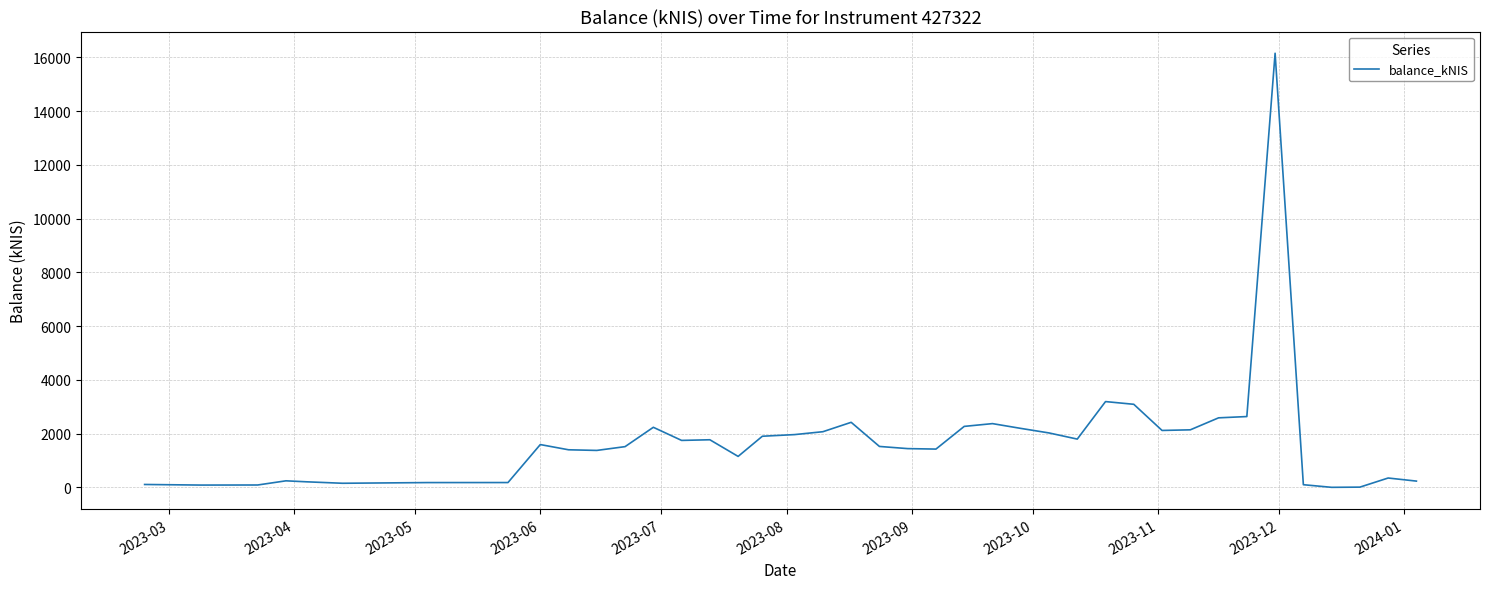

What is the difference between the maximum and minimum values?

16154.7